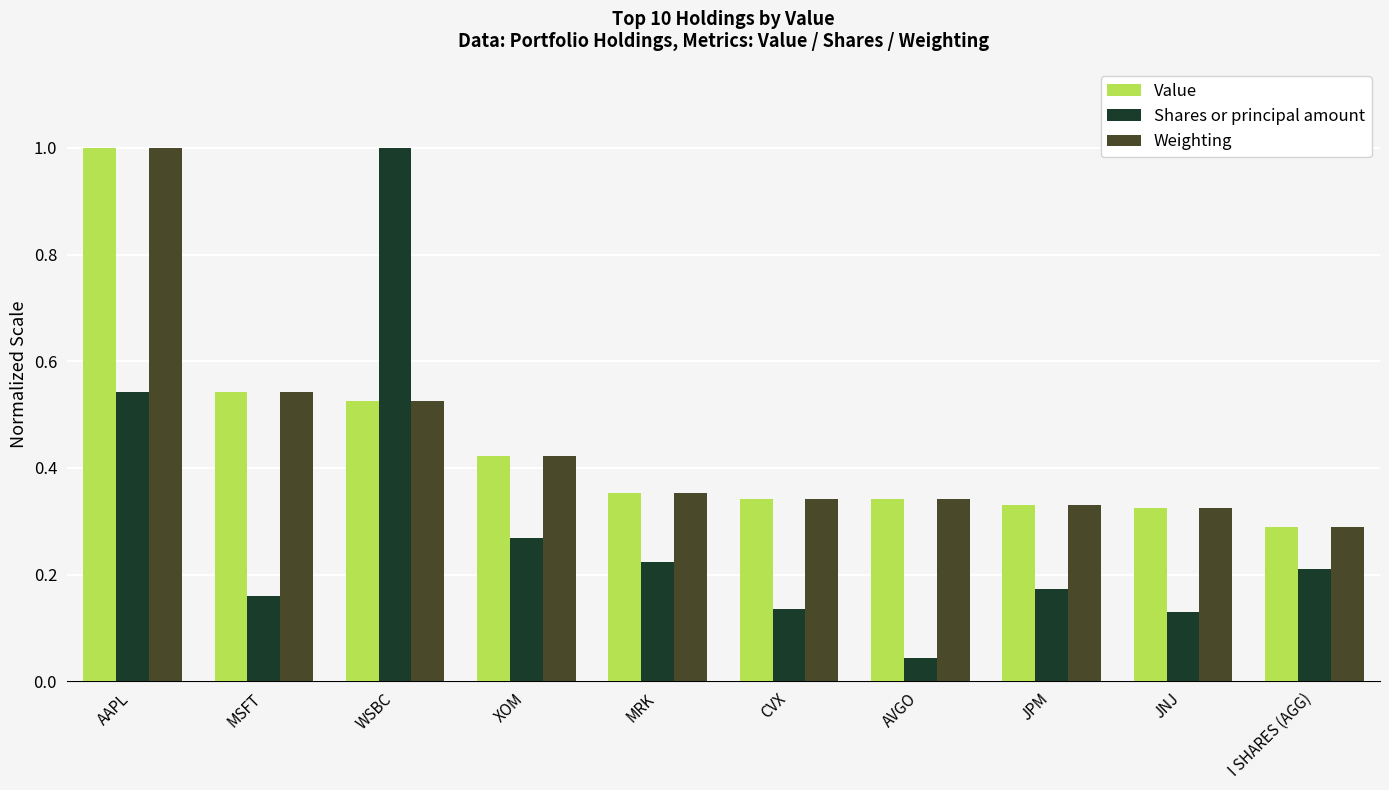

Which category has the lowest value across all series?

AVGO